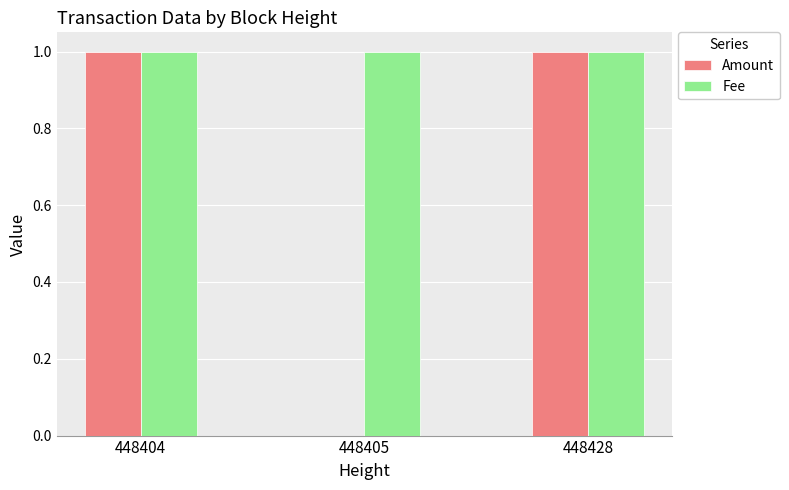

How many distinct data groups are displayed?

2